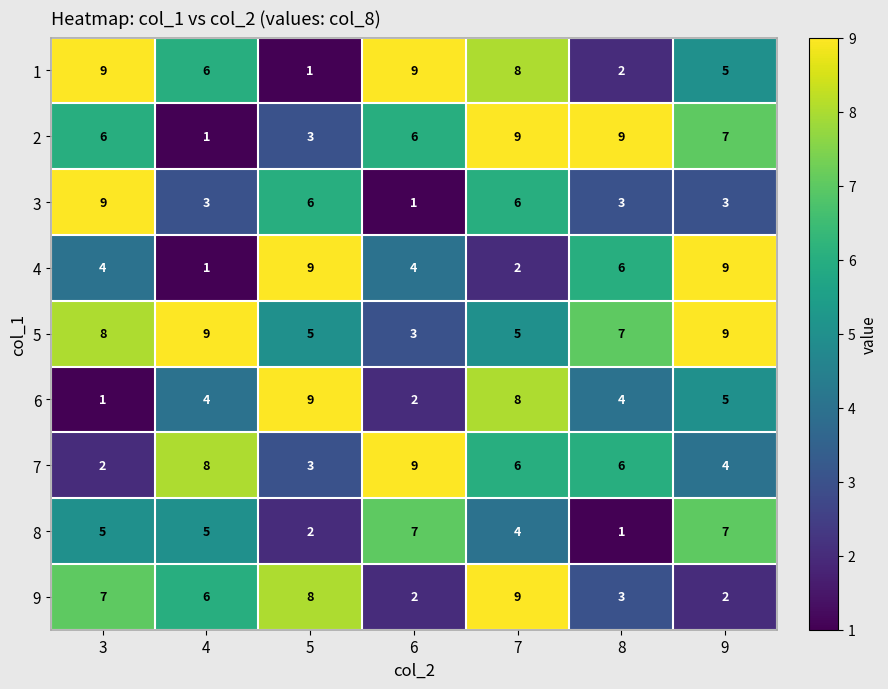

At how many categories does at least one series exceed 7?

7